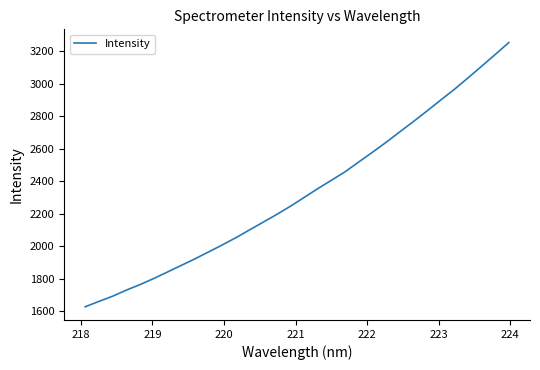

What is the greatest value displayed?

3254.2